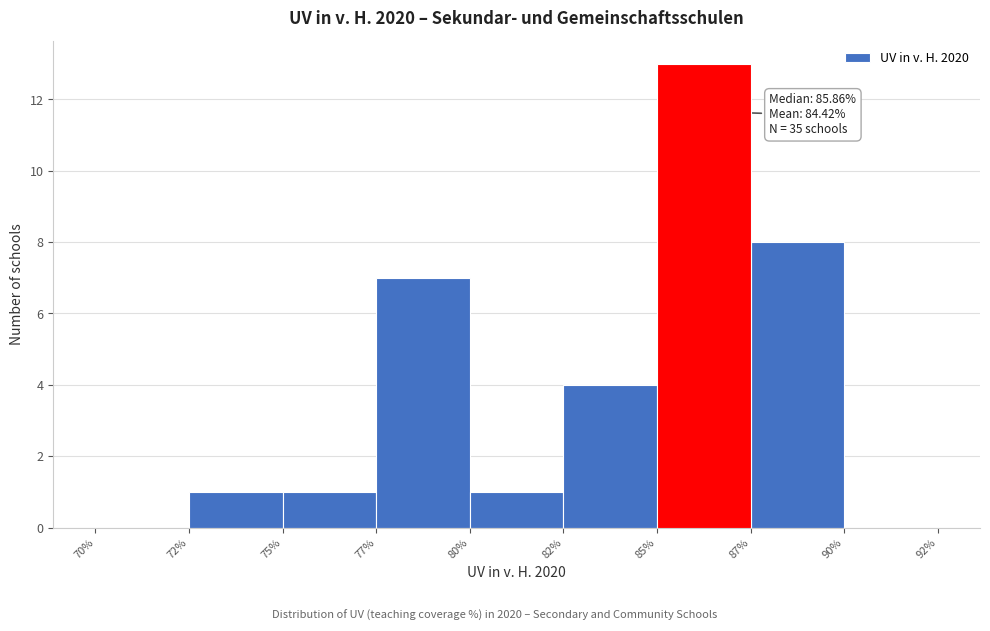

Reading left to right, transcribe all the data shown in this chart.

70%=0	72%=1	75%=1	77%=7	80%=1	82%=4	85%=13	87%=8	90%=0